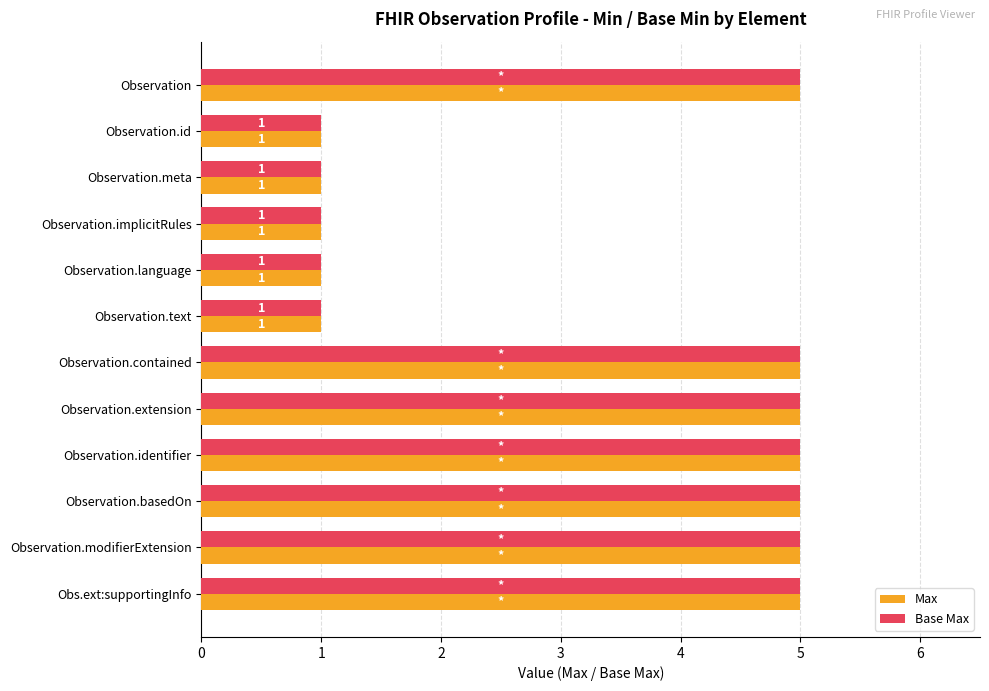

What is the sum of the Base Max values at Observation.basedOn and Observation?

10